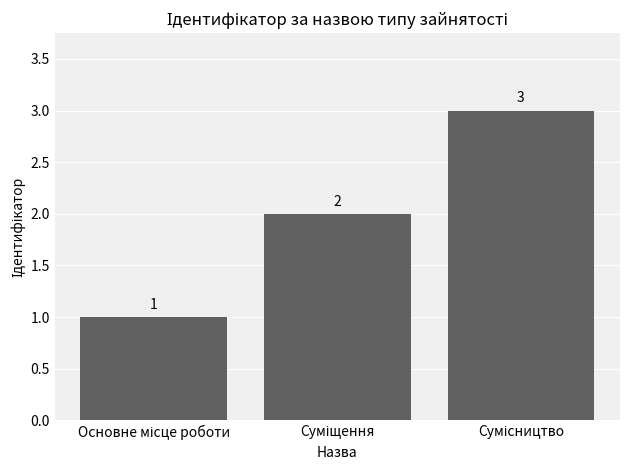

Count the values in the range 1 to 3.

3